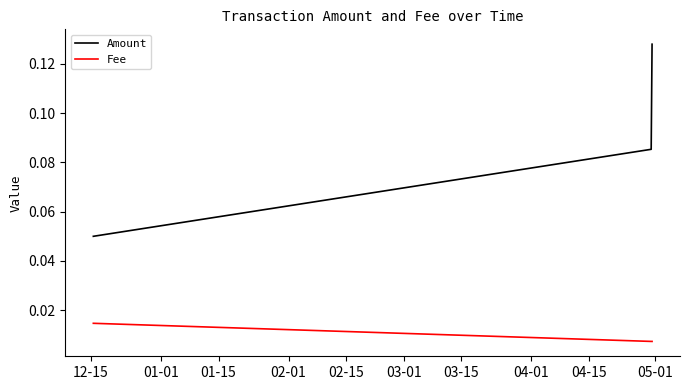

Which series has the largest total across all categories?

Amount